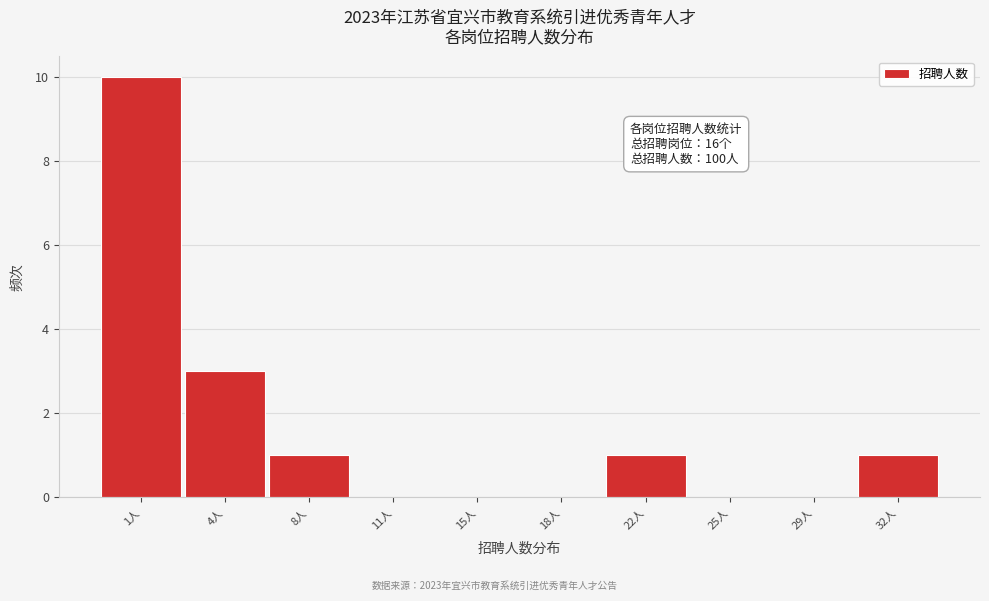

Reading left to right, what are all the values shown in this chart?

1人=10	4人=3	8人=1	11人=0	15人=0	18人=0	22人=1	25人=0	29人=0	32人=1